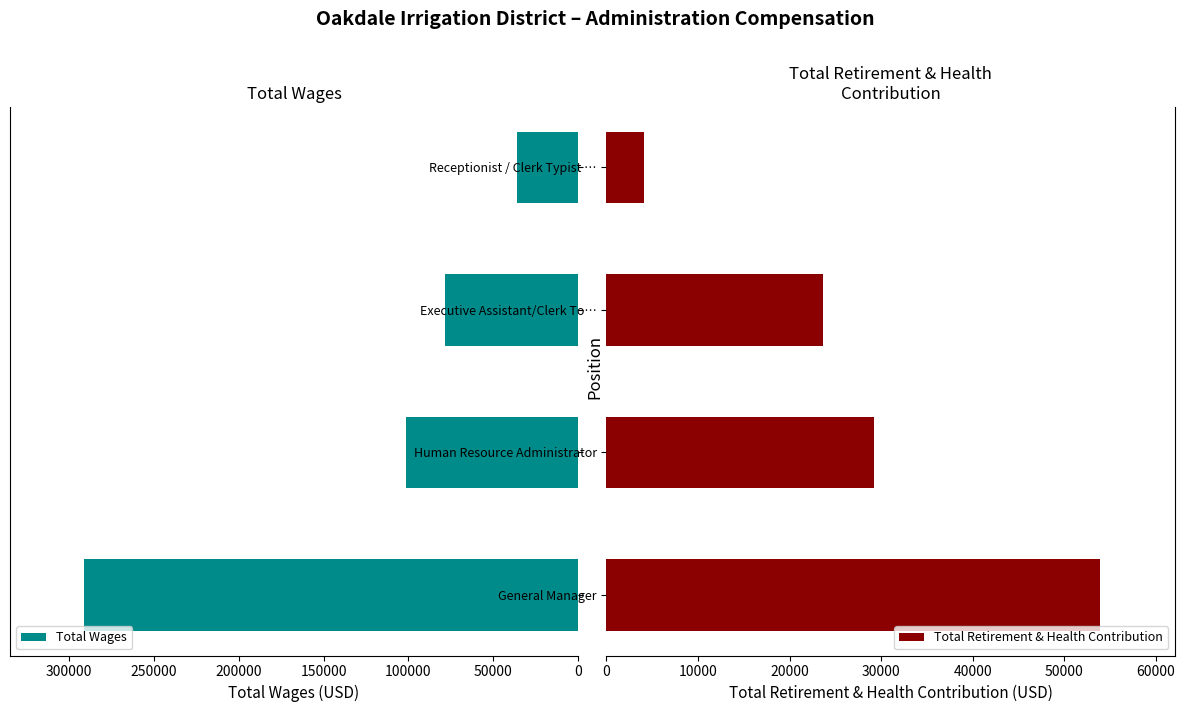

What is the difference between the maximum and second lowest values in the Total Retirement & Health Contribution series?

30288